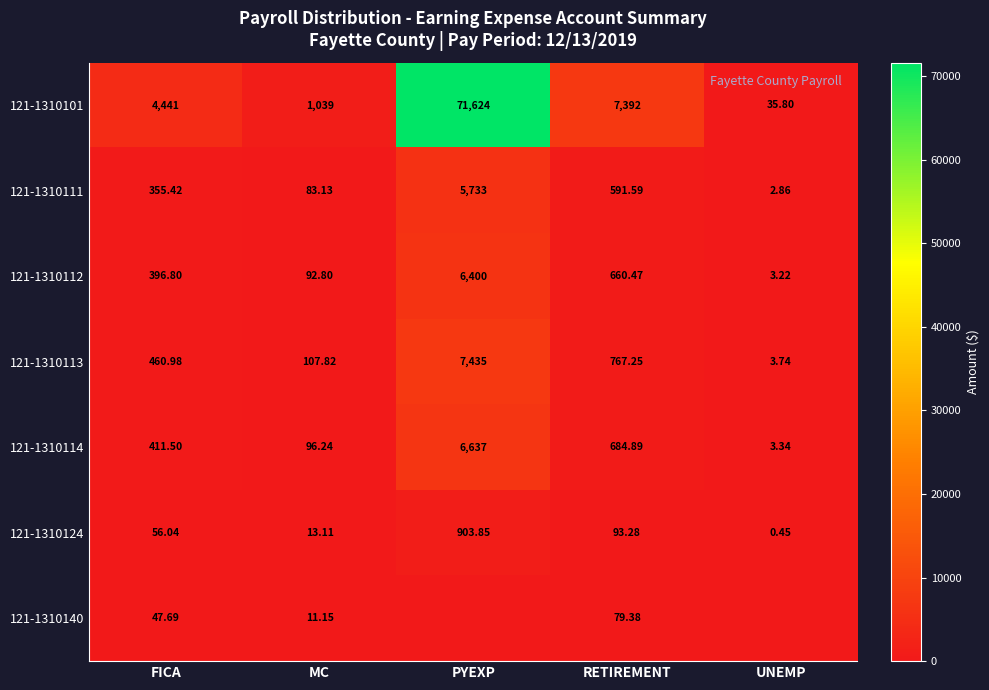

The value of 121-1310101 at UNEMP is 49.7. True or false?

False